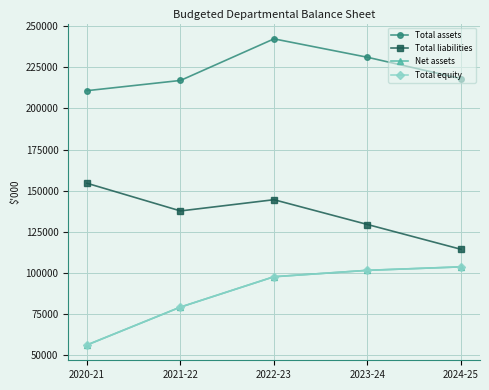

What is the spread (max minus min) of values at 2023-24?

129444